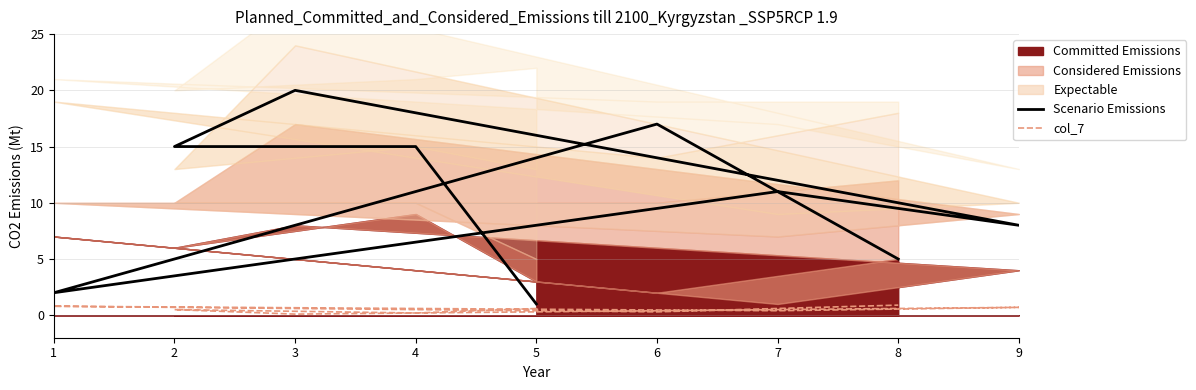

What is the value of the col_7 point at the 9th from the left?

0.9